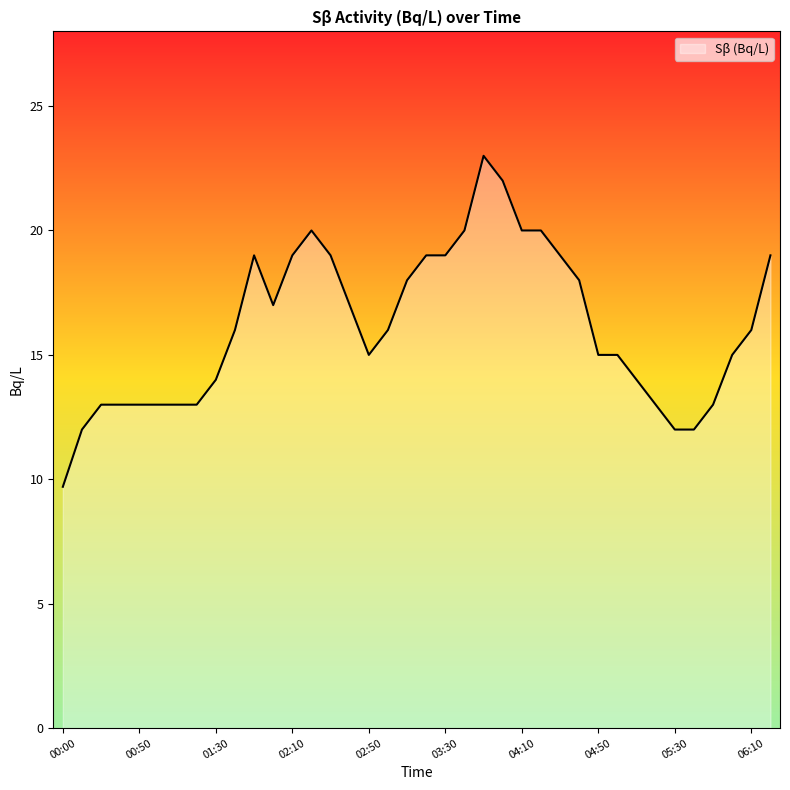

What is the difference between the maximum and minimum values?

13.3